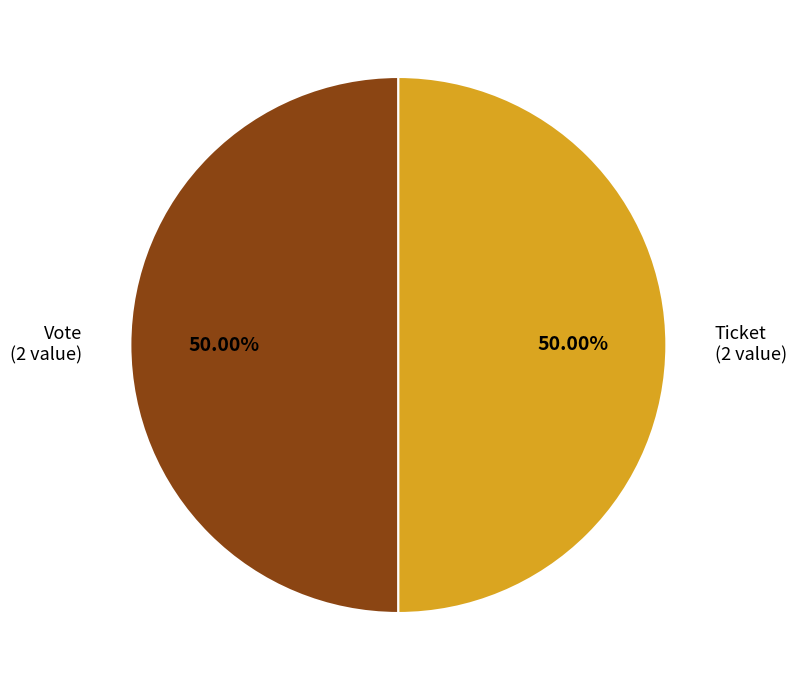

Do Ticket (2 value) and Vote (2 value) together represent more than half of the pie?

Yes